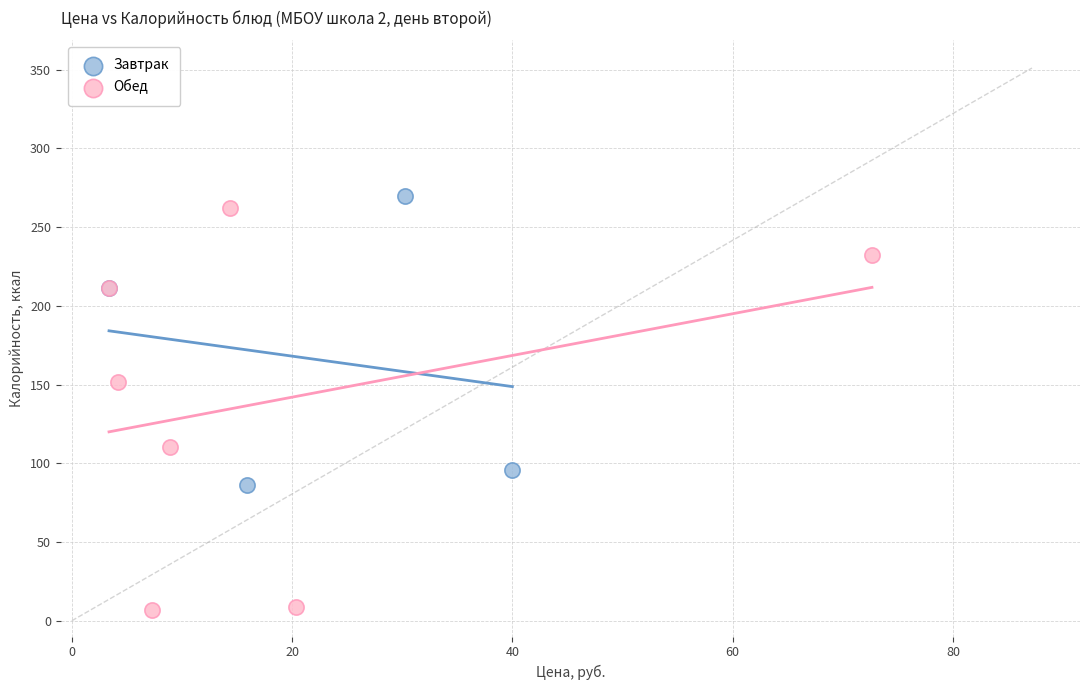

Which series contains the lowest Y value?

Обед